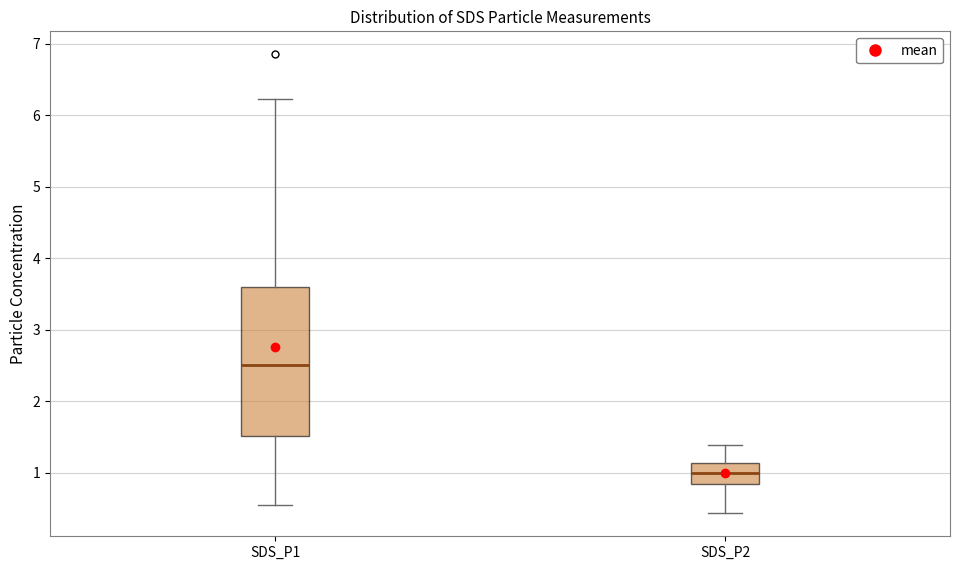

Which box is the tallest, from its lower edge to its upper edge?

SDS_P1